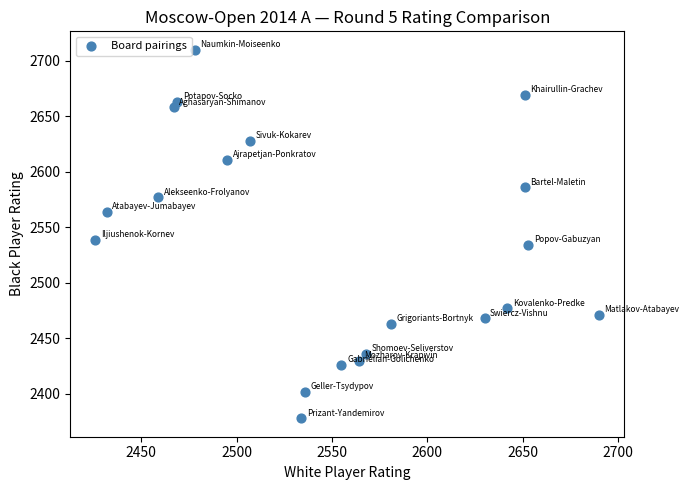

What Y value in the scatter plot is closest to 2544?

2539